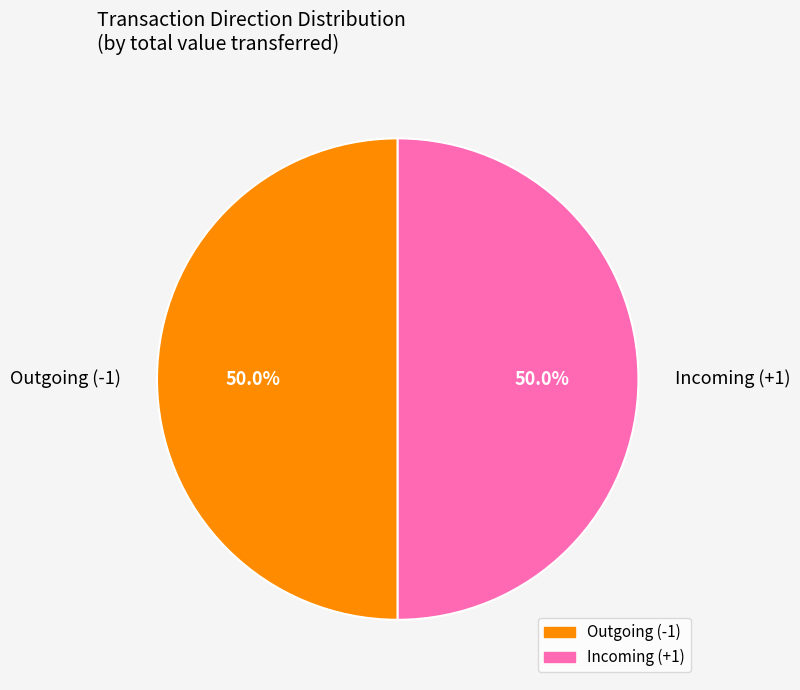

What is the ratio of the value at Incoming (+1) to the value at Outgoing (-1)?

1.0